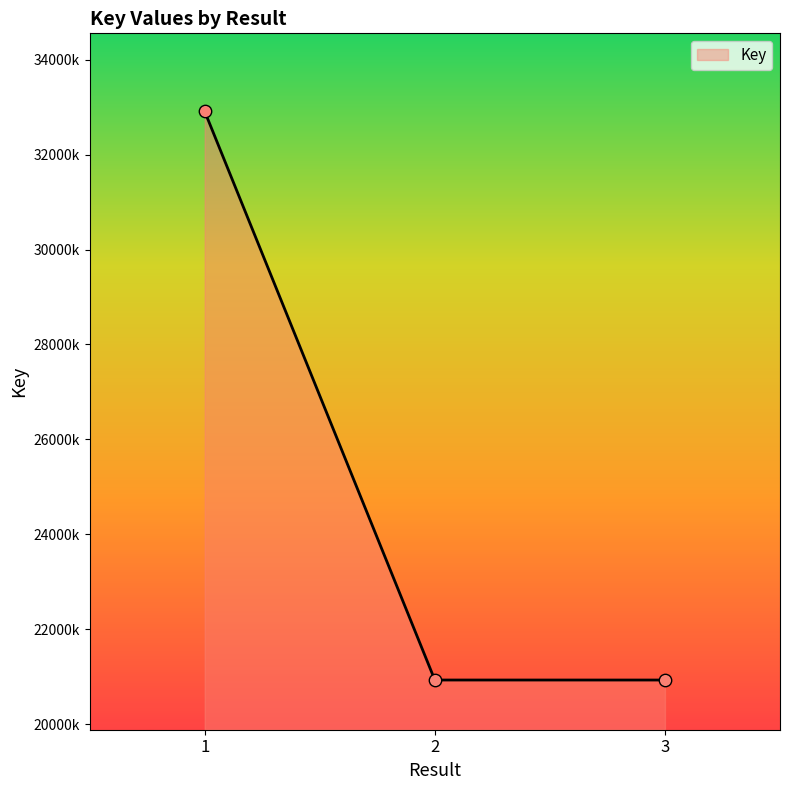

What is the change in value from 1 to 3?

-11976120